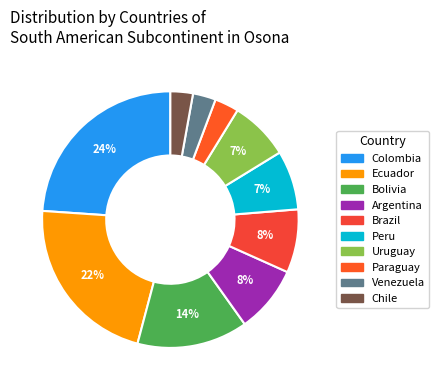

Is there any slice that represents more than half of the pie?

No